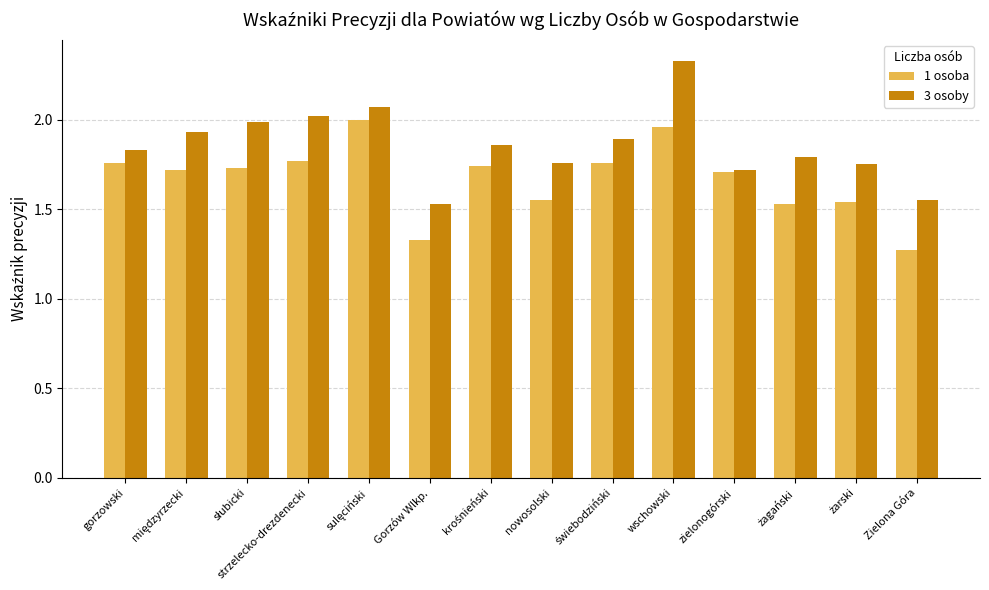

What is the difference between the maximum and minimum values in the 1 osoba series?

0.7